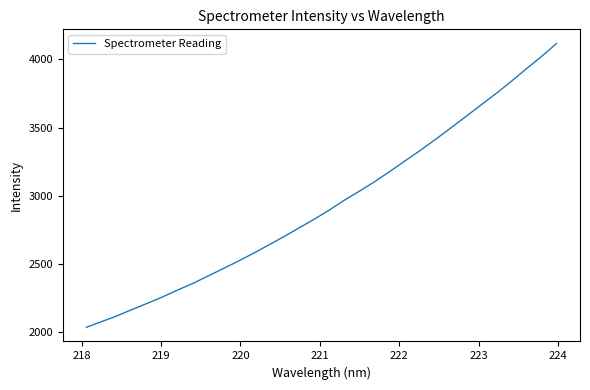

Does the chart have visible grid lines?

No